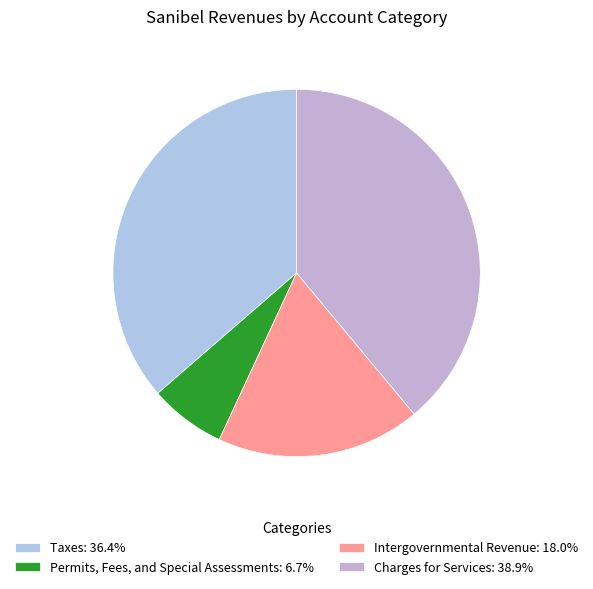

Which category has the biggest portion of the pie?

Charges for Services